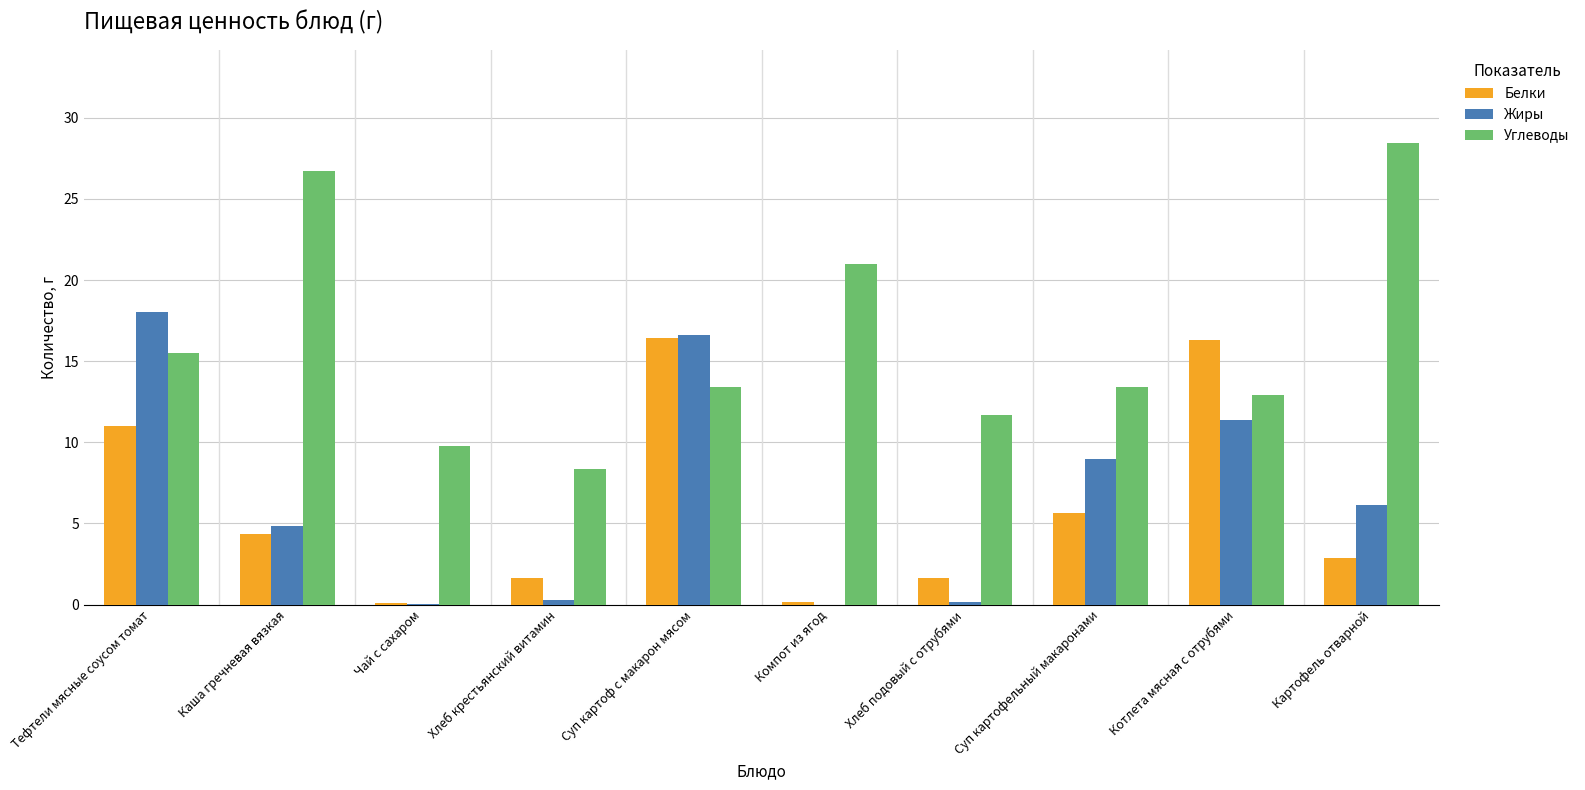

Which series has the widest spread of values?

Углеводы